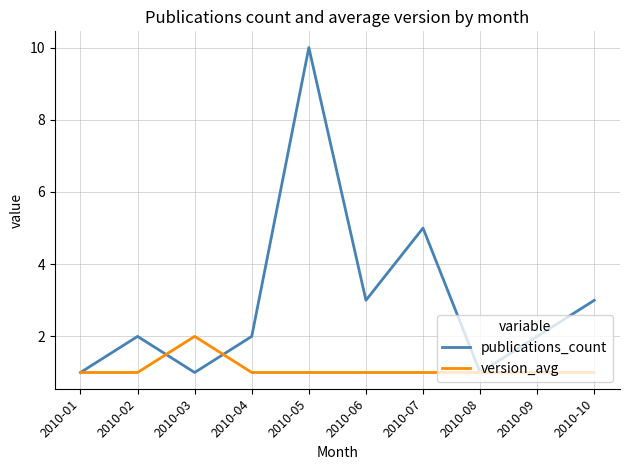

Which series ends up on top after the final intersection of publications_count and version_avg?

publications_count